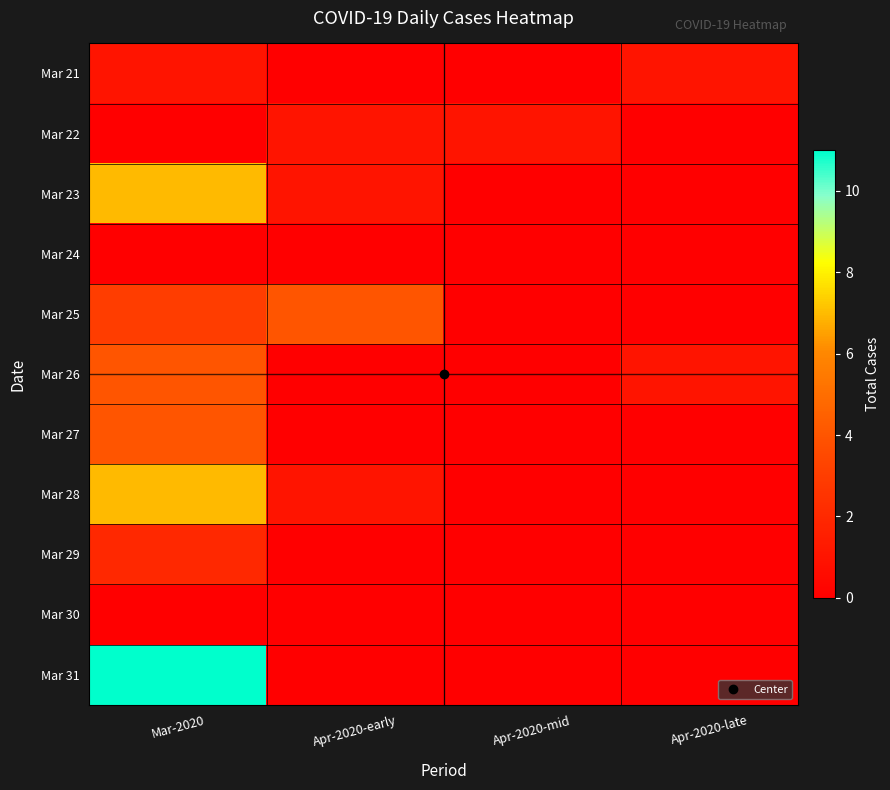

Reading right to left, transcribe all the data shown in this chart.

Mar 21: Apr-2020-late=1	Apr-2020-mid=0	Apr-2020-early=0	Mar-2020=1
Mar 22: Apr-2020-late=0	Apr-2020-mid=1	Apr-2020-early=1	Mar-2020=0
Mar 23: Apr-2020-late=0	Apr-2020-mid=0	Apr-2020-early=1	Mar-2020=7
Mar 24: Apr-2020-late=0	Apr-2020-mid=0	Apr-2020-early=0	Mar-2020=0
Mar 25: Apr-2020-late=0	Apr-2020-mid=0	Apr-2020-early=4	Mar-2020=3
Mar 26: Apr-2020-late=1	Apr-2020-mid=0	Apr-2020-early=0	Mar-2020=4
Mar 27: Apr-2020-late=0	Apr-2020-mid=0	Apr-2020-early=0	Mar-2020=4
Mar 28: Apr-2020-late=0	Apr-2020-mid=0	Apr-2020-early=1	Mar-2020=7
Mar 29: Apr-2020-late=0	Apr-2020-mid=0	Apr-2020-early=0	Mar-2020=2
Mar 30: Apr-2020-late=0	Apr-2020-mid=0	Apr-2020-early=0	Mar-2020=0
Mar 31: Apr-2020-late=0	Apr-2020-mid=0	Apr-2020-early=0	Mar-2020=11